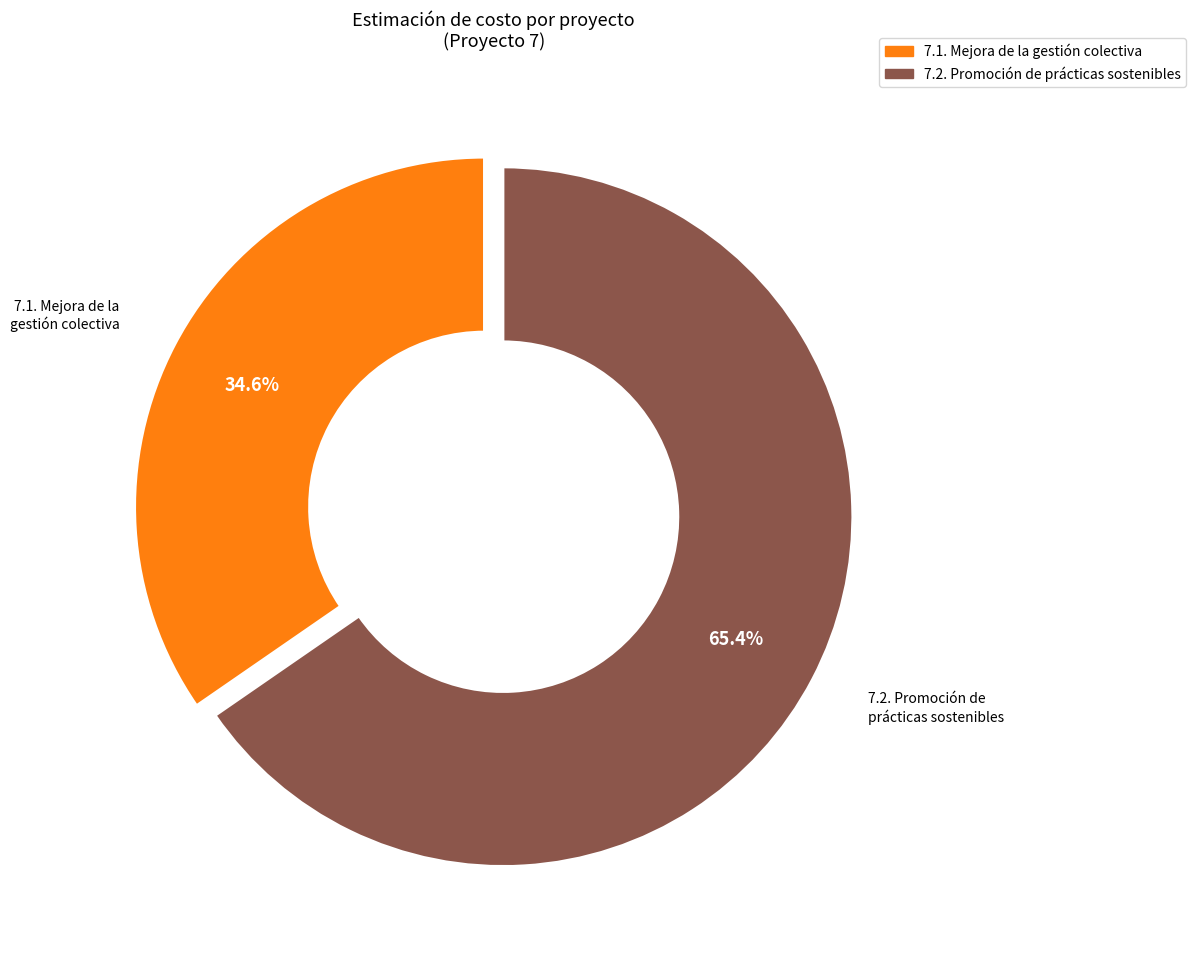

Does any single category account for the majority?

Yes